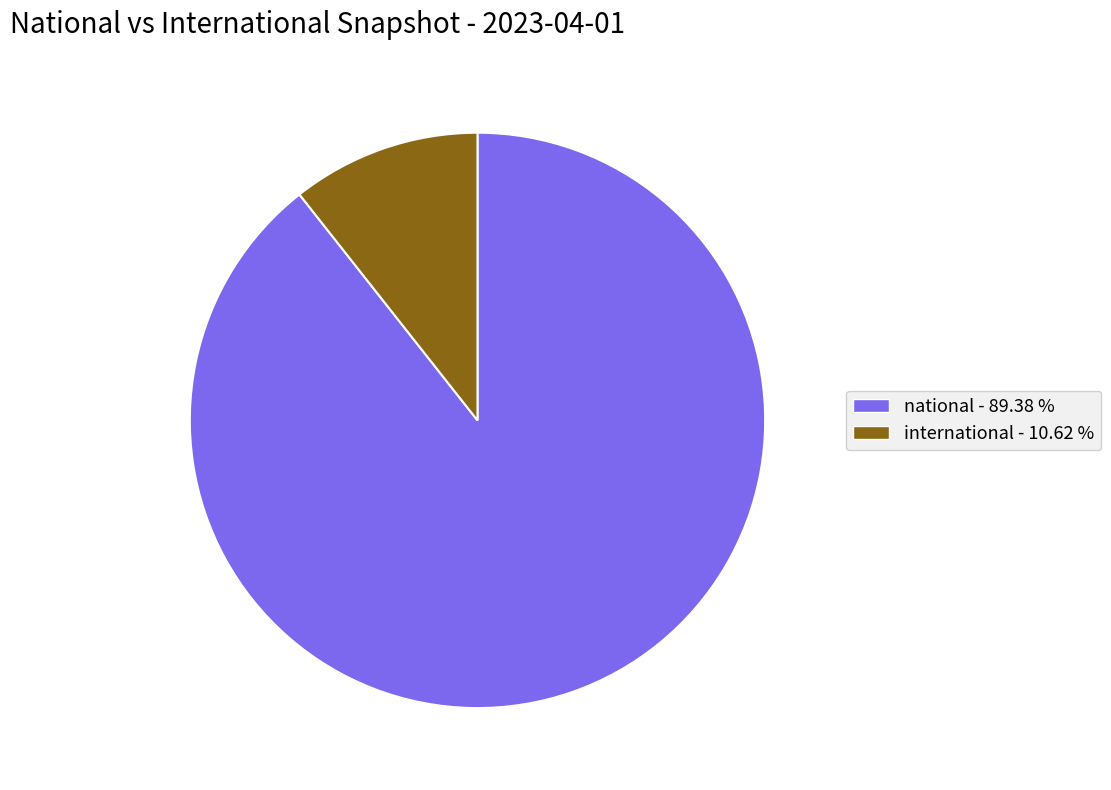

What is the ratio of the value at national to the value at international?

8.4